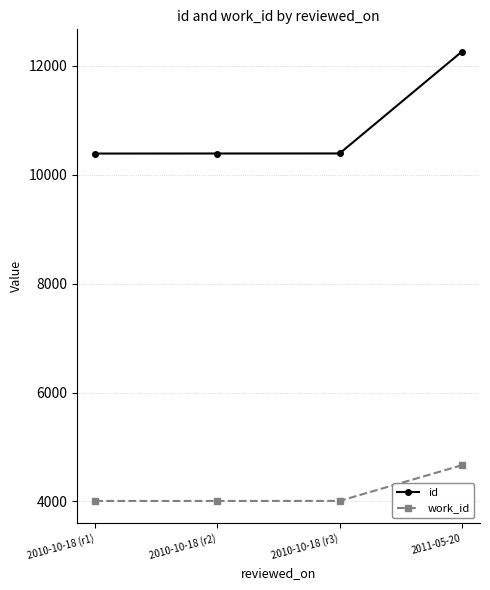

What is the difference between the work_id values at 2011-05-20 and 2010-10-18 (r1)?

656